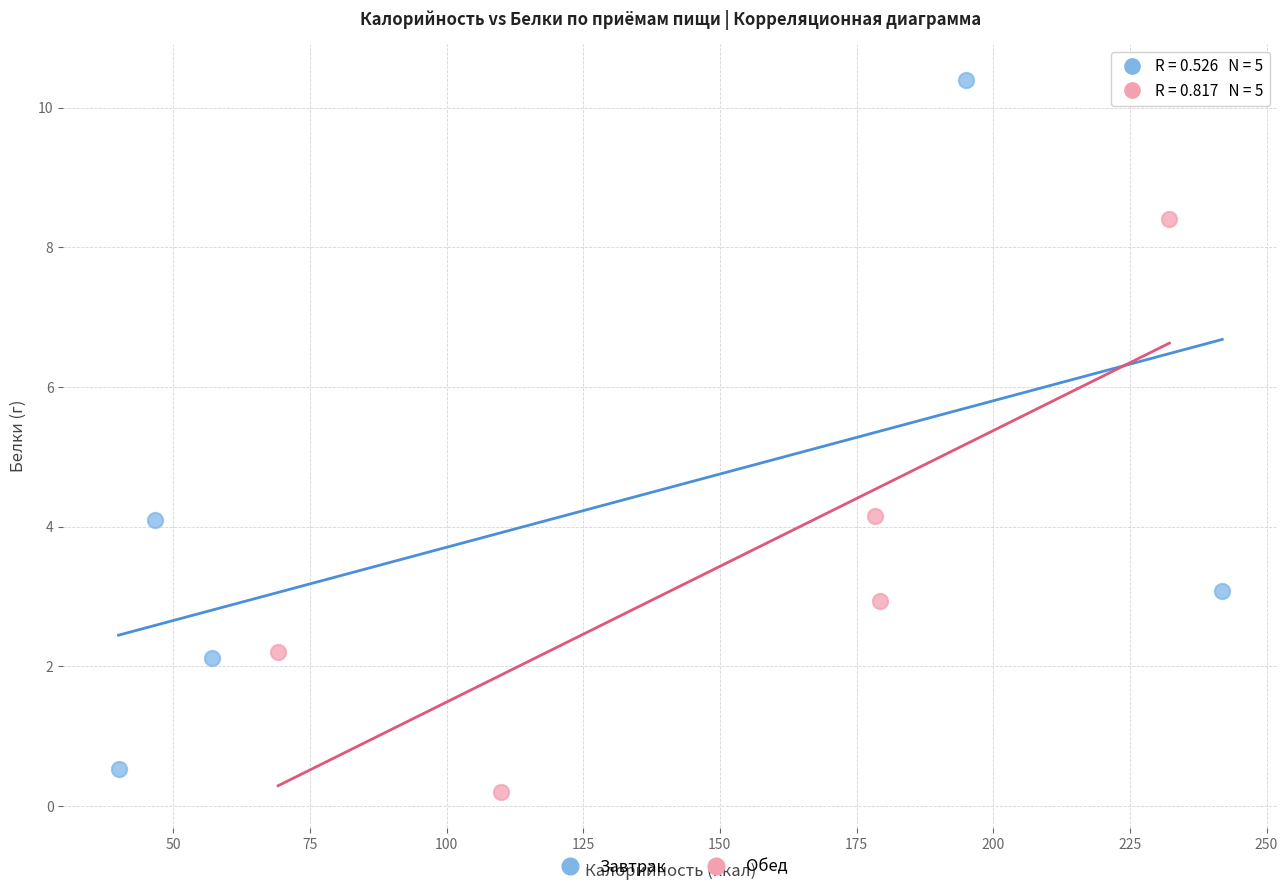

Which series has the widest spread of Y values?

Завтрак